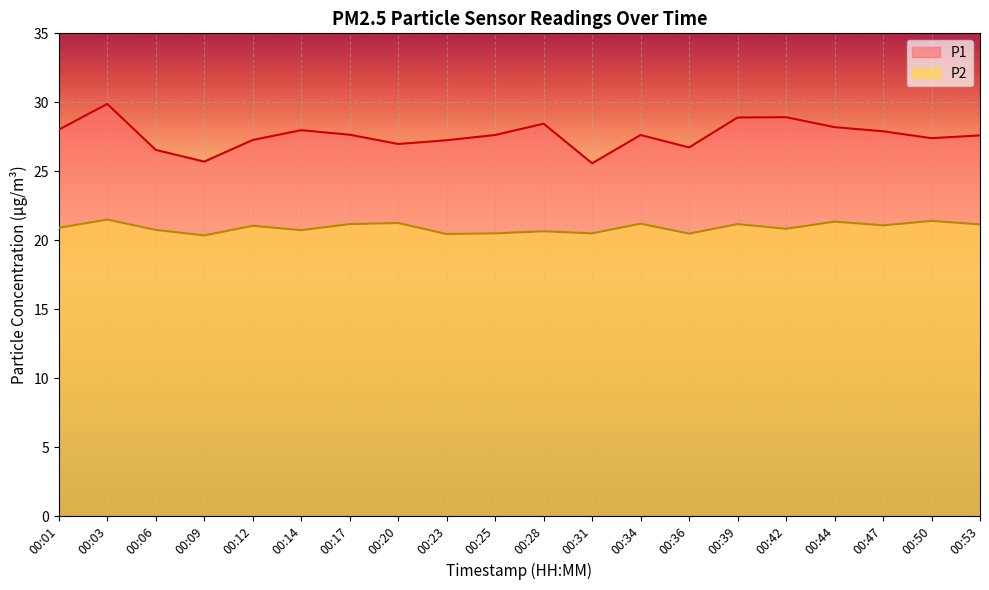

True or false: P1 and P2 intersect in this chart.

False